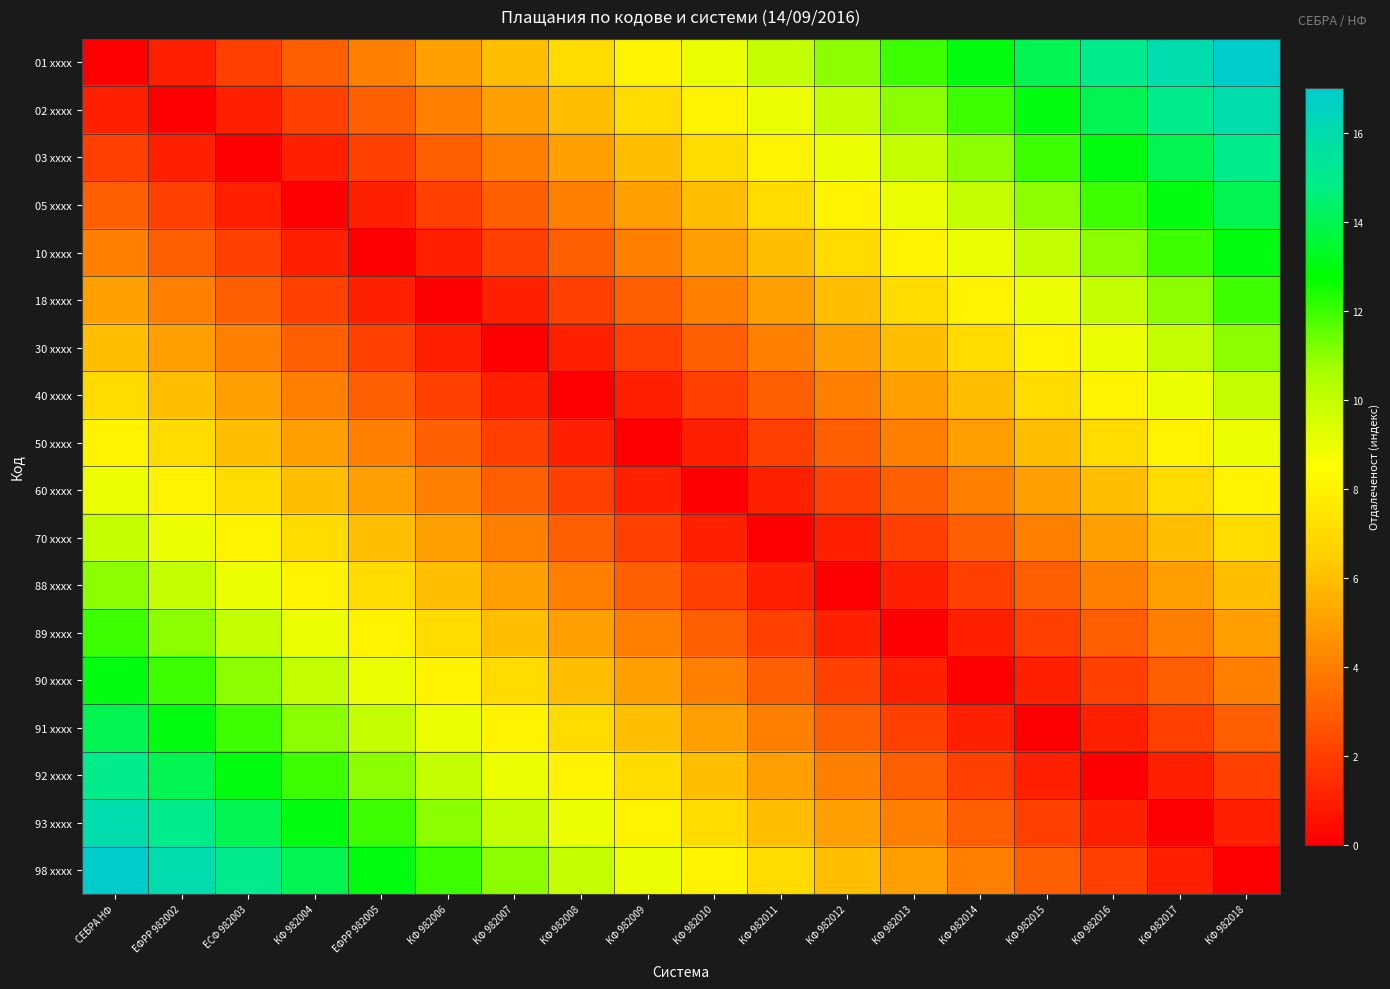

Which has a higher value, КФ 982011 or СЕБРА НФ?

КФ 982011